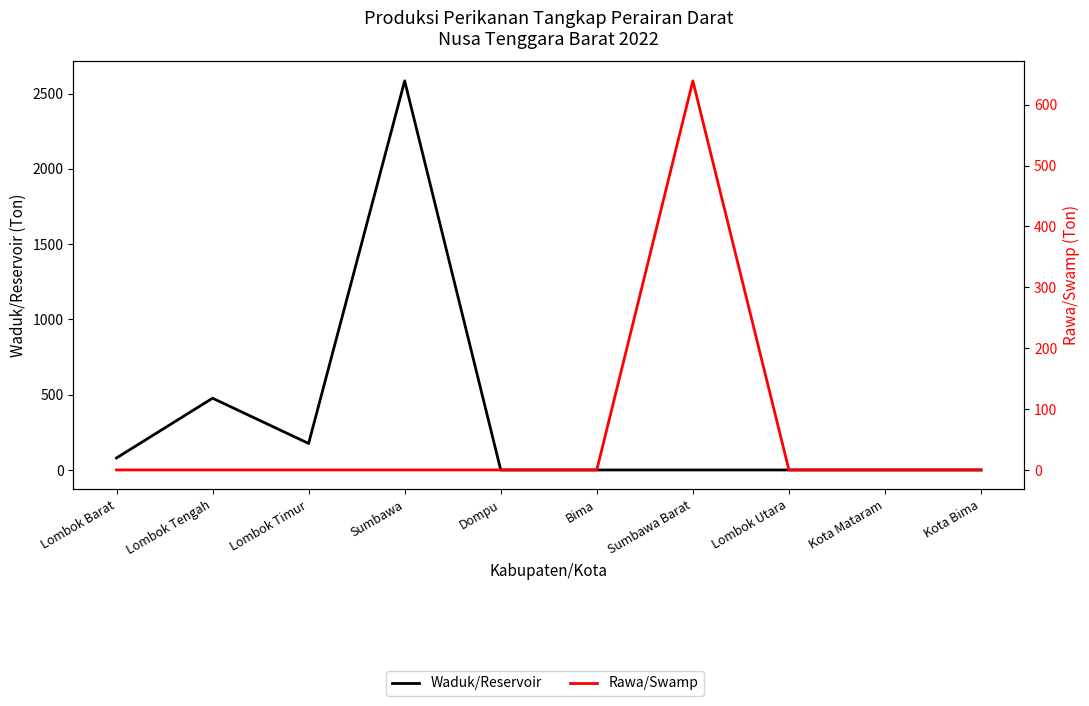

Which has a higher value, Kota Mataram or Sumbawa?

Sumbawa